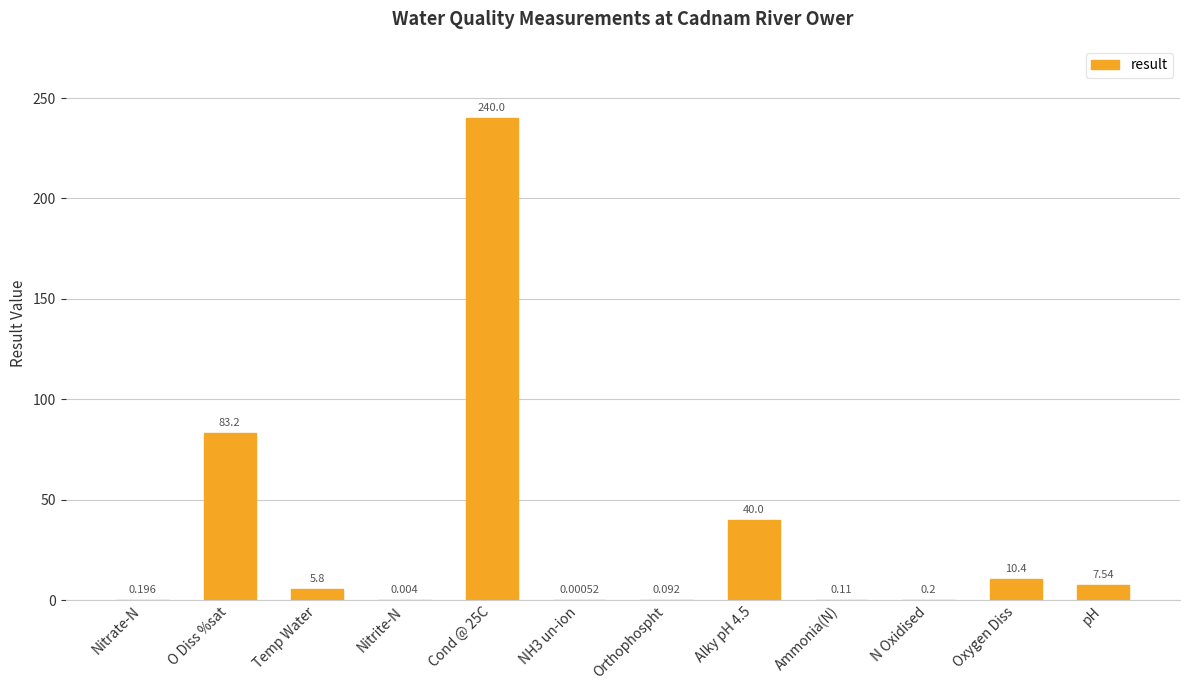

Where is the data nearest to the value 120?

O Diss %sat